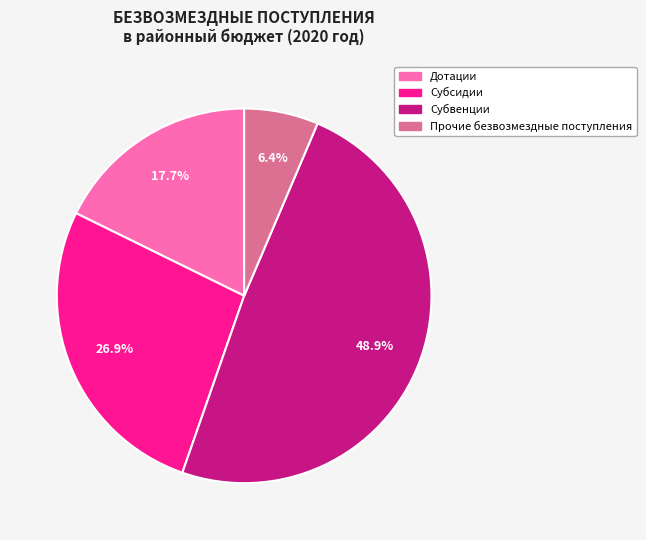

To the nearest percent, what is the combined percentage of Субсидии and Дотации?

45%